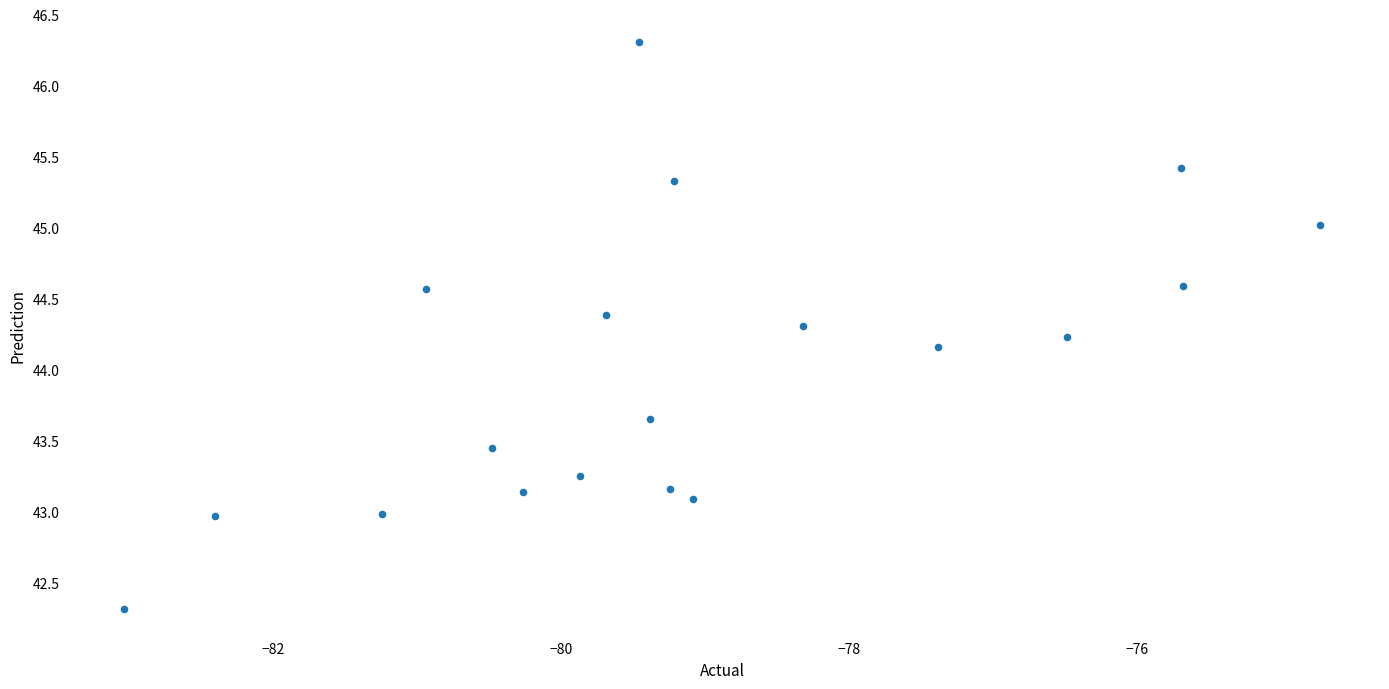

What is the range of Y values (max minus min)?

4.0